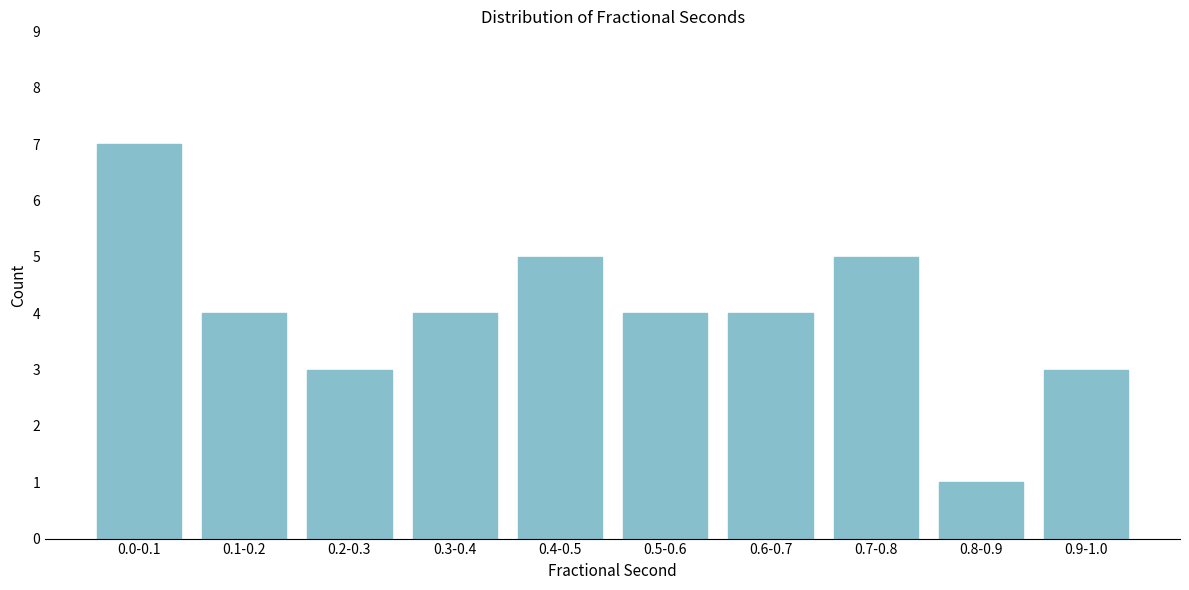

Reading right to left, list all the values displayed in this chart.

3	1	5	4	4	5	4	3	4	7